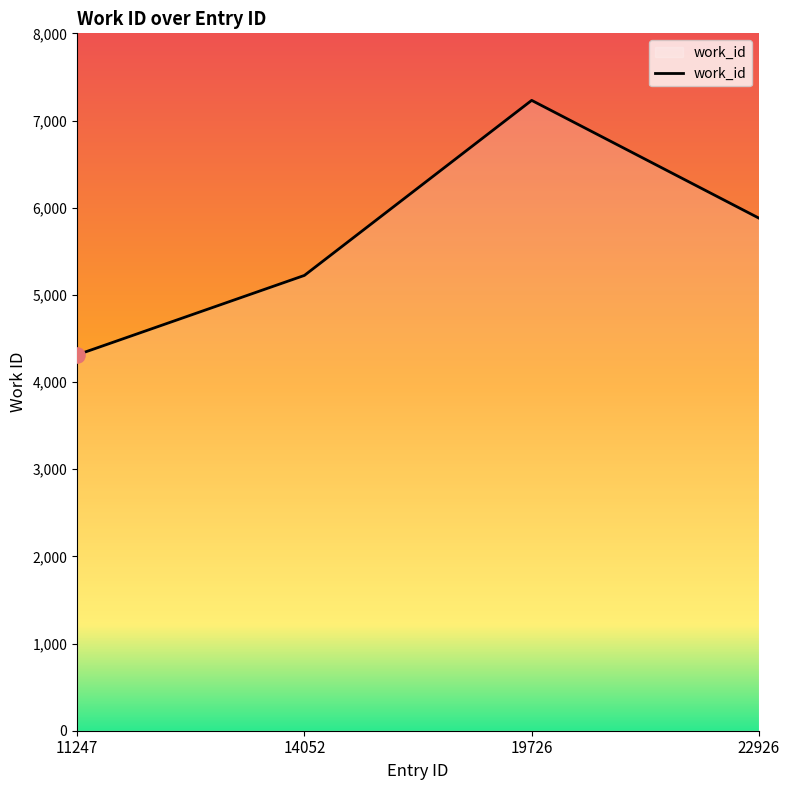

Approximately how many times larger is the value at 19726 compared to 22926?

1.2